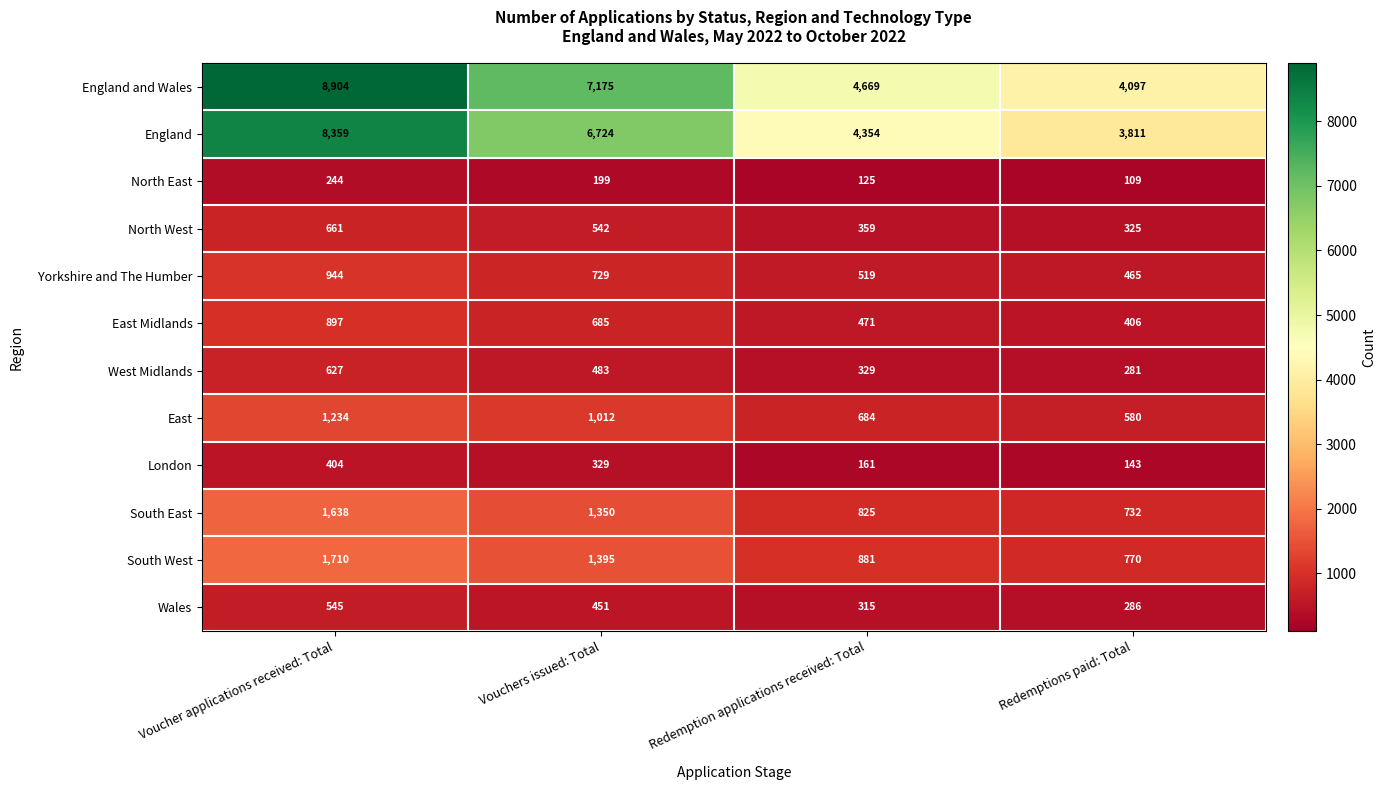

What is the average value of the Yorkshire and The Humber series?

664